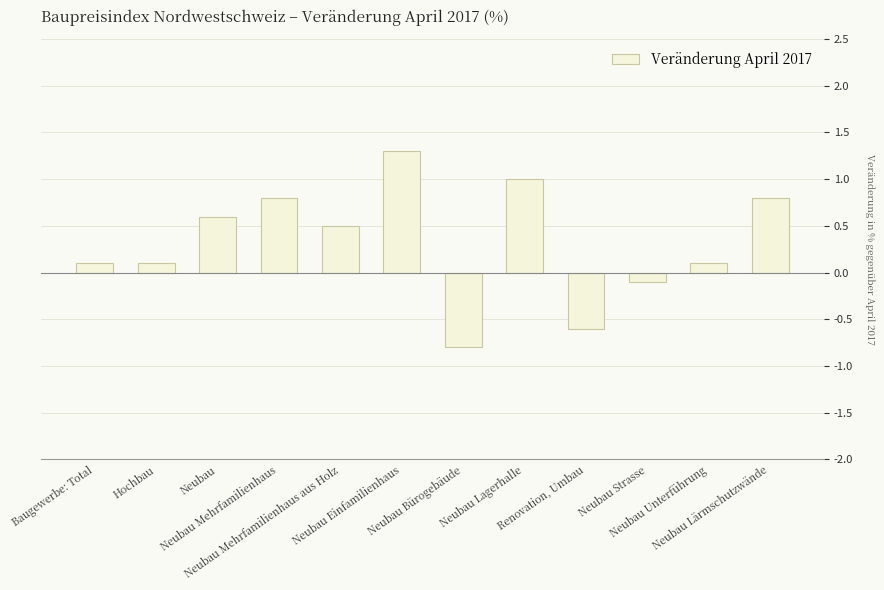

Are the bars horizontal?

No